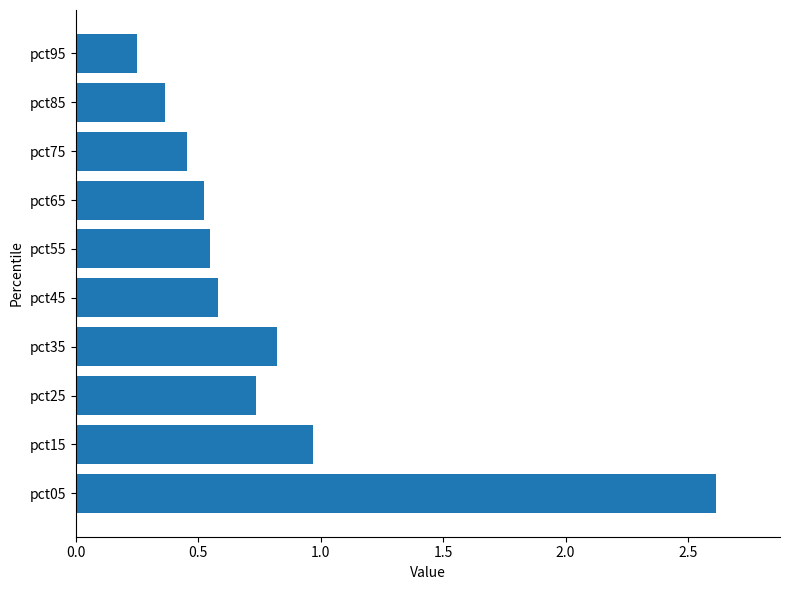

List the labels in order of value, largest first.

pct05, pct15, pct35, pct25, pct45, pct55, pct65, pct75, pct85, pct95